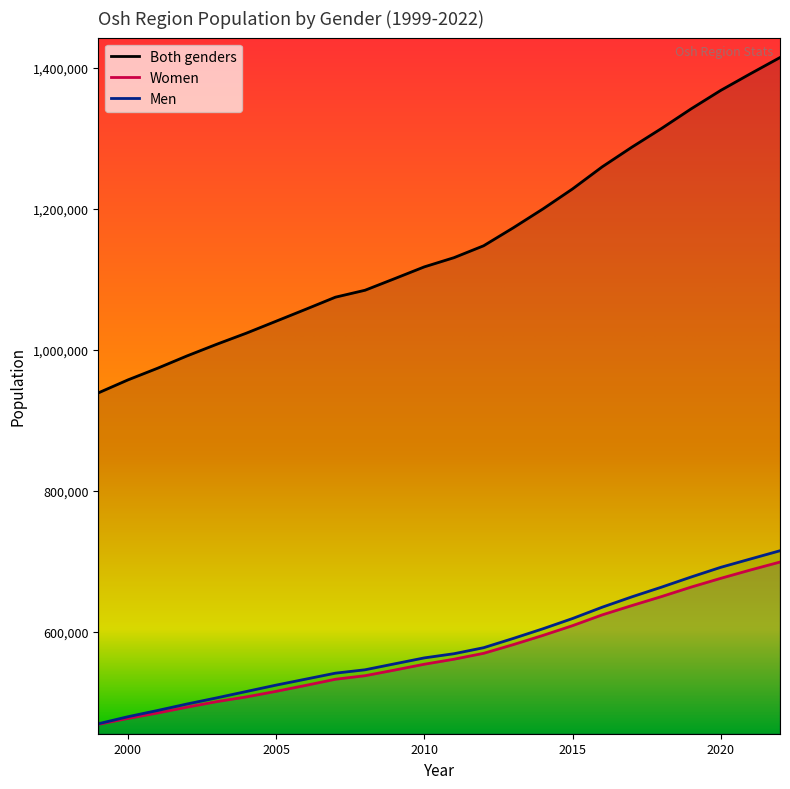

How many data points in Women are above 561550?

11